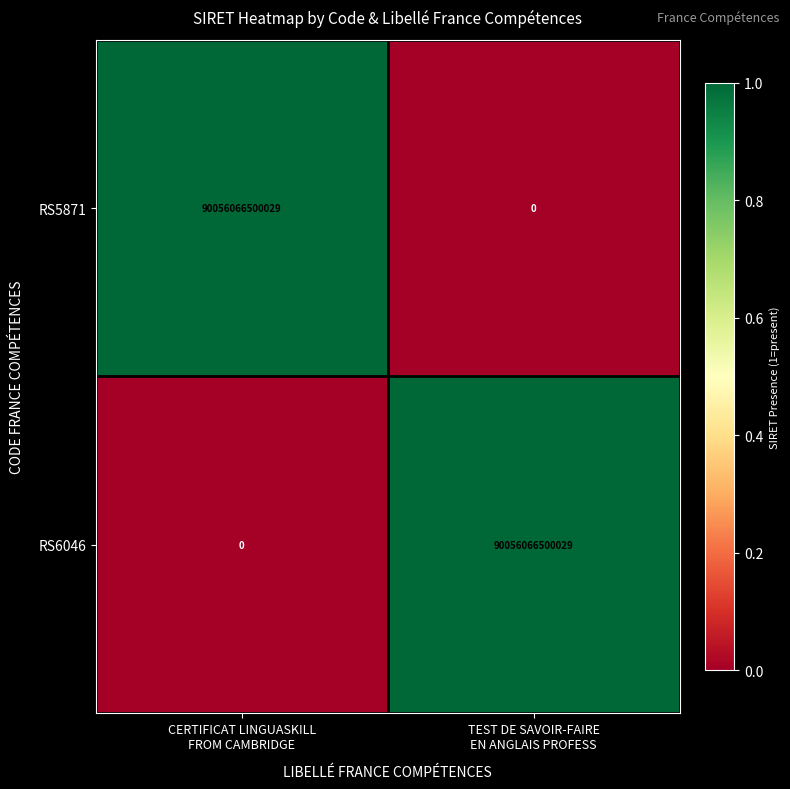

What is the difference between the maximum and minimum values in the RS6046 series?

90056066500029